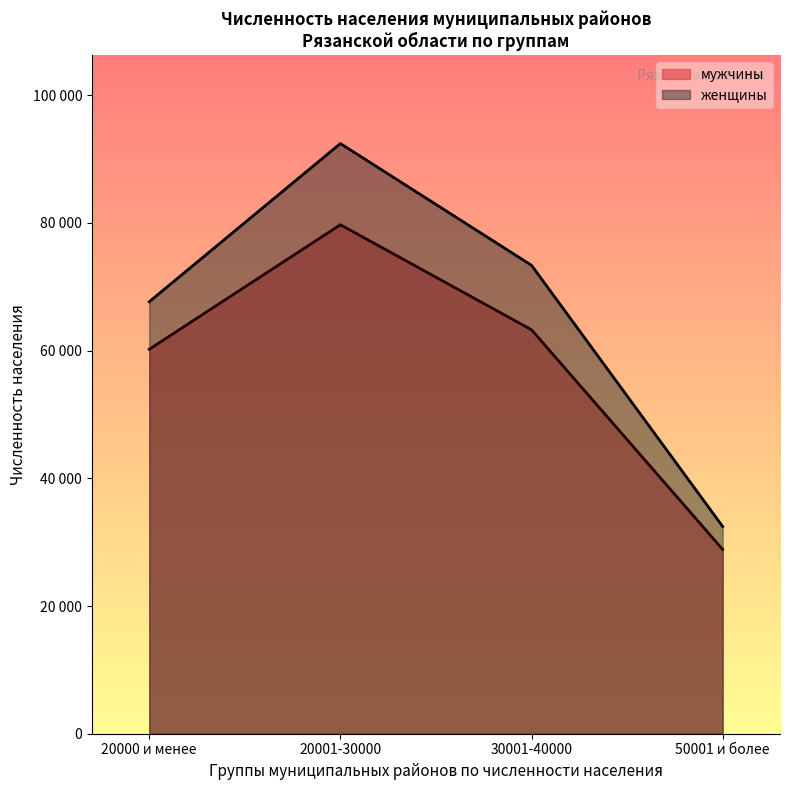

The value of женщины at 20001-30000 is 92416. True or false?

True